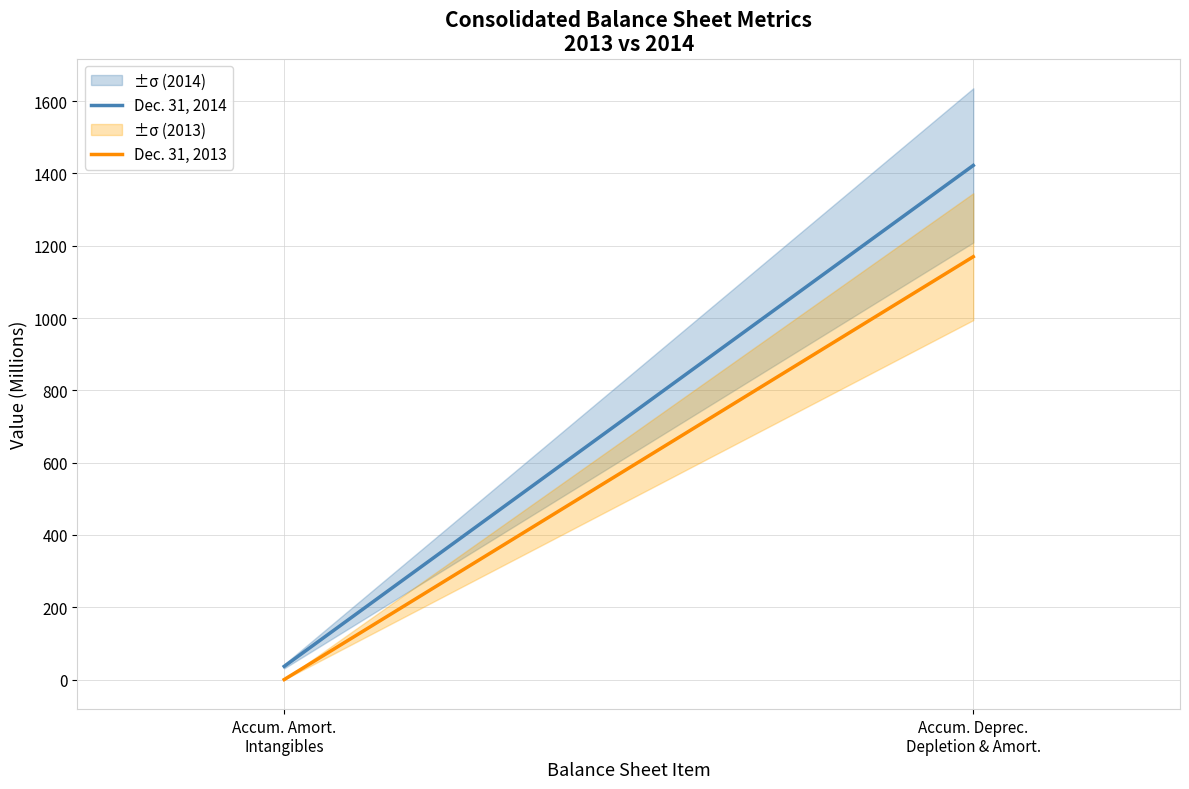

True or false: Dec. 31, 2013 has a value of 1169.8 at Accum. Deprec.
Depletion & Amort..

True